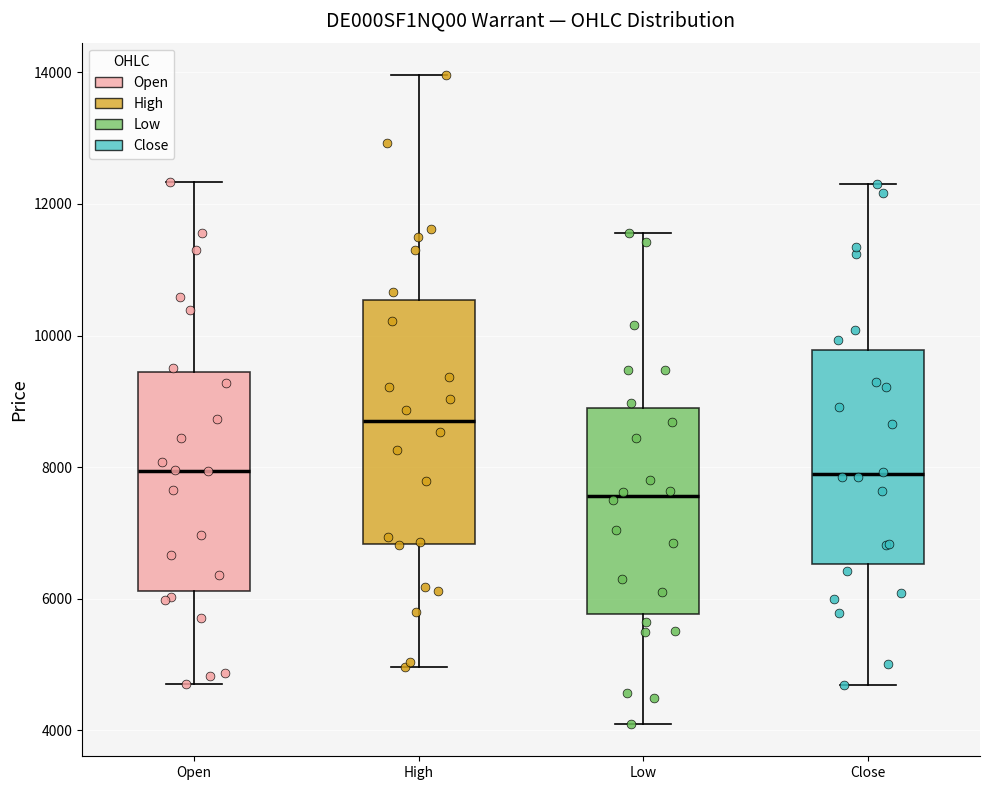

Where is the lower edge of the box for Close on the y-axis? The values are not printed on the chart, so give them approximately, as read against the axis.

6600